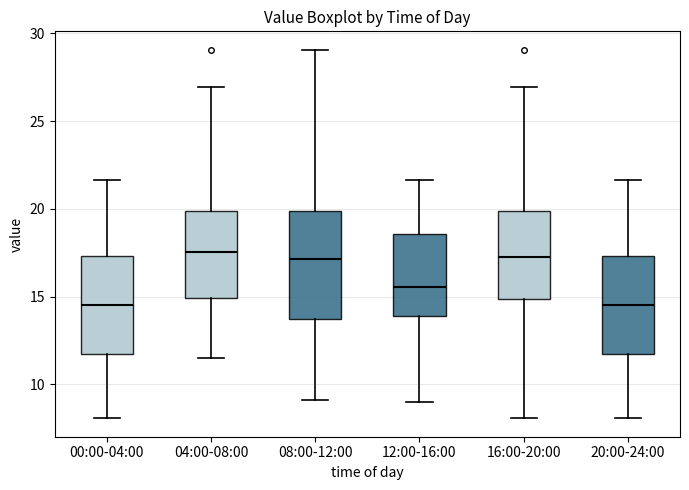

Comparing the boxes themselves (not the whiskers), which one is the tallest?

08:00-12:00